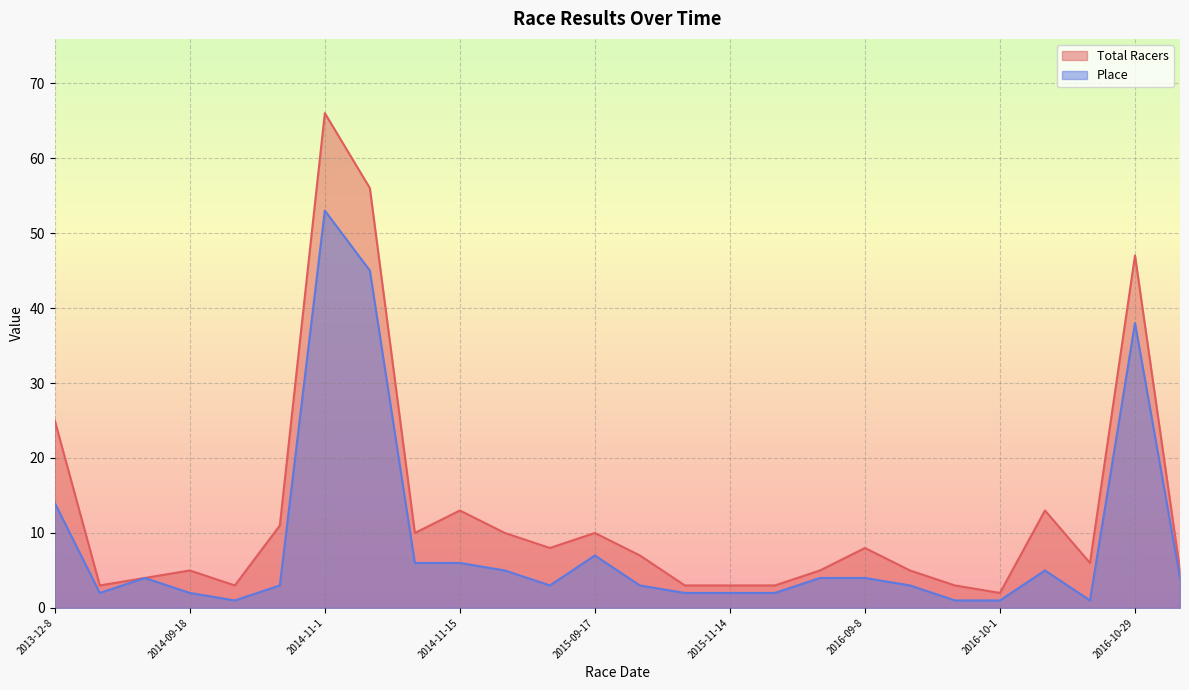

What is the label of the 21st point from the right?

2014-10-25